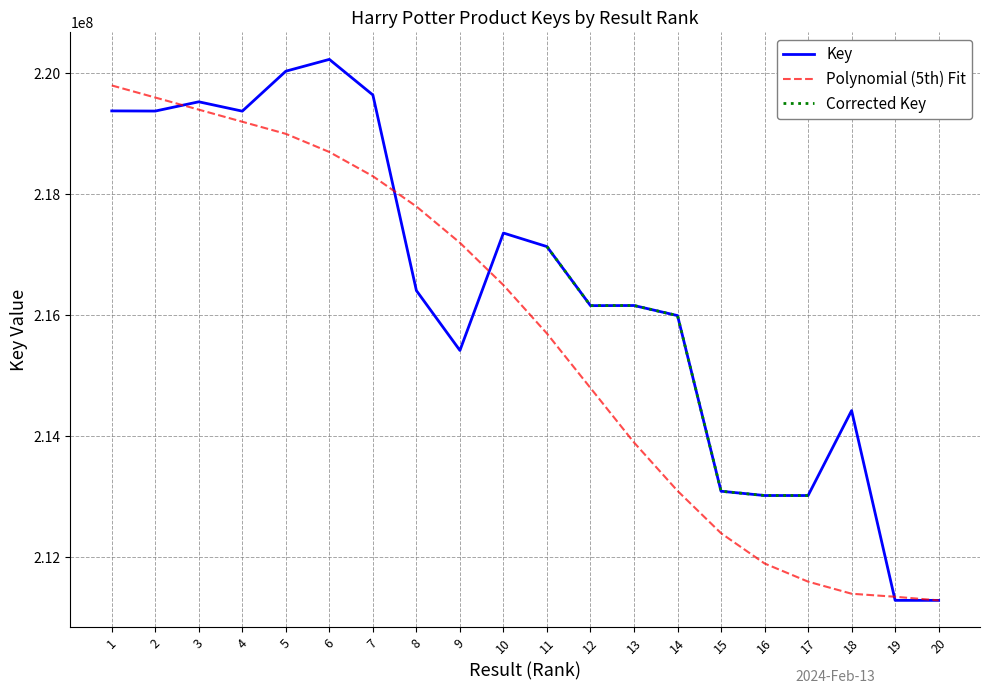

Which series has the largest range (max minus min)?

Key